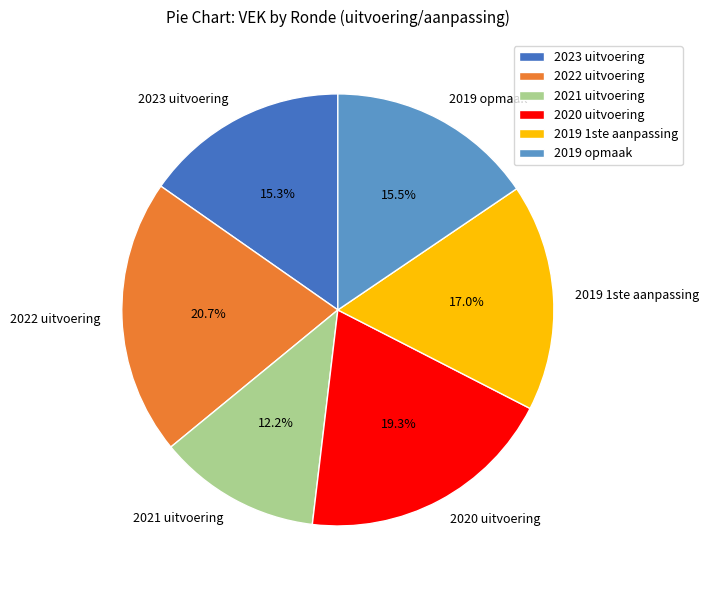

To the nearest percent, what percentage of the pie is 2020 uitvoering?

19%